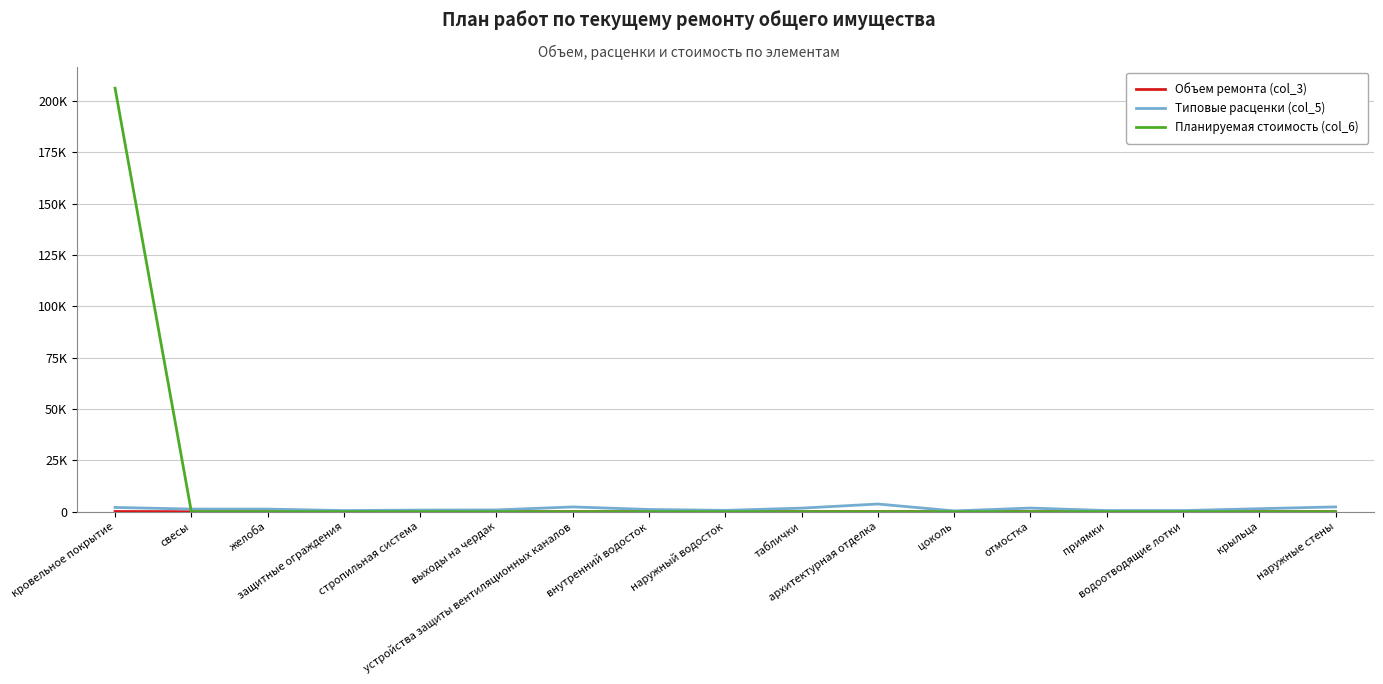

Does the chart display data point markers on the line(s)?

No